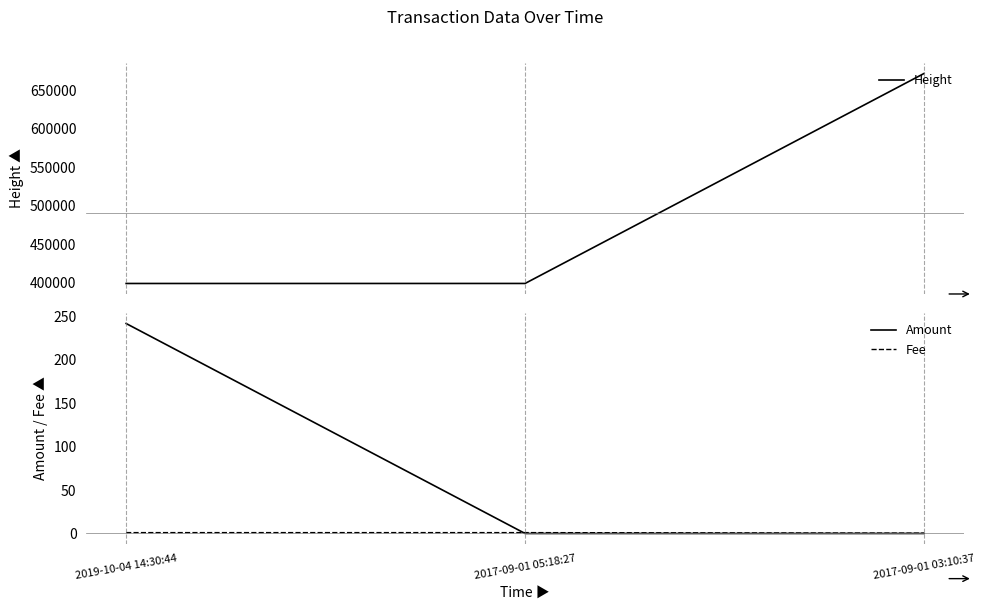

At which label is Fee closest to 0?

2017-09-01 03:10:37